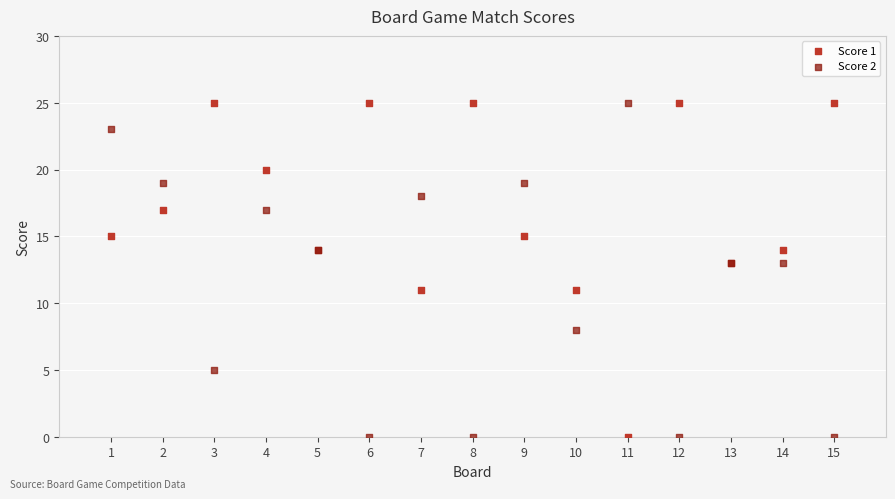

What is the X range (max minus min) for the scatter plot?

14